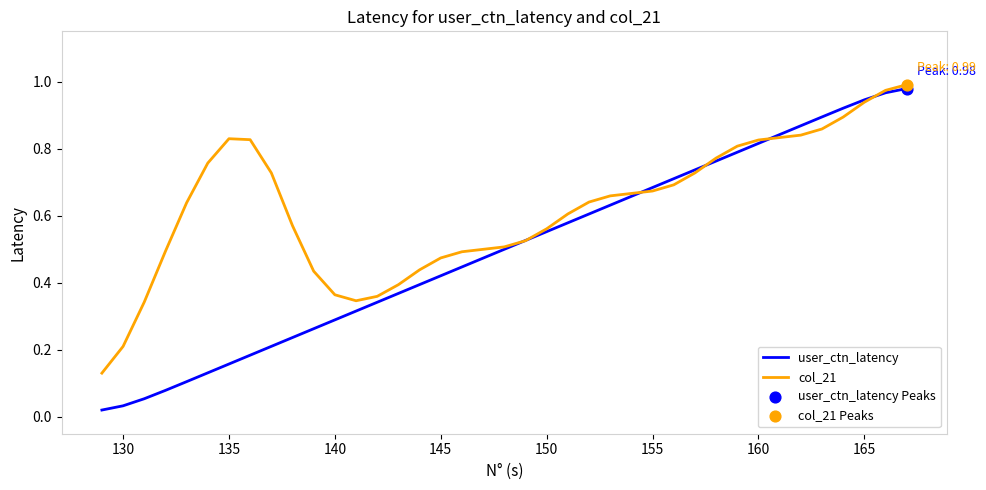

Which series has the widest spread of values?

user_ctn_latency